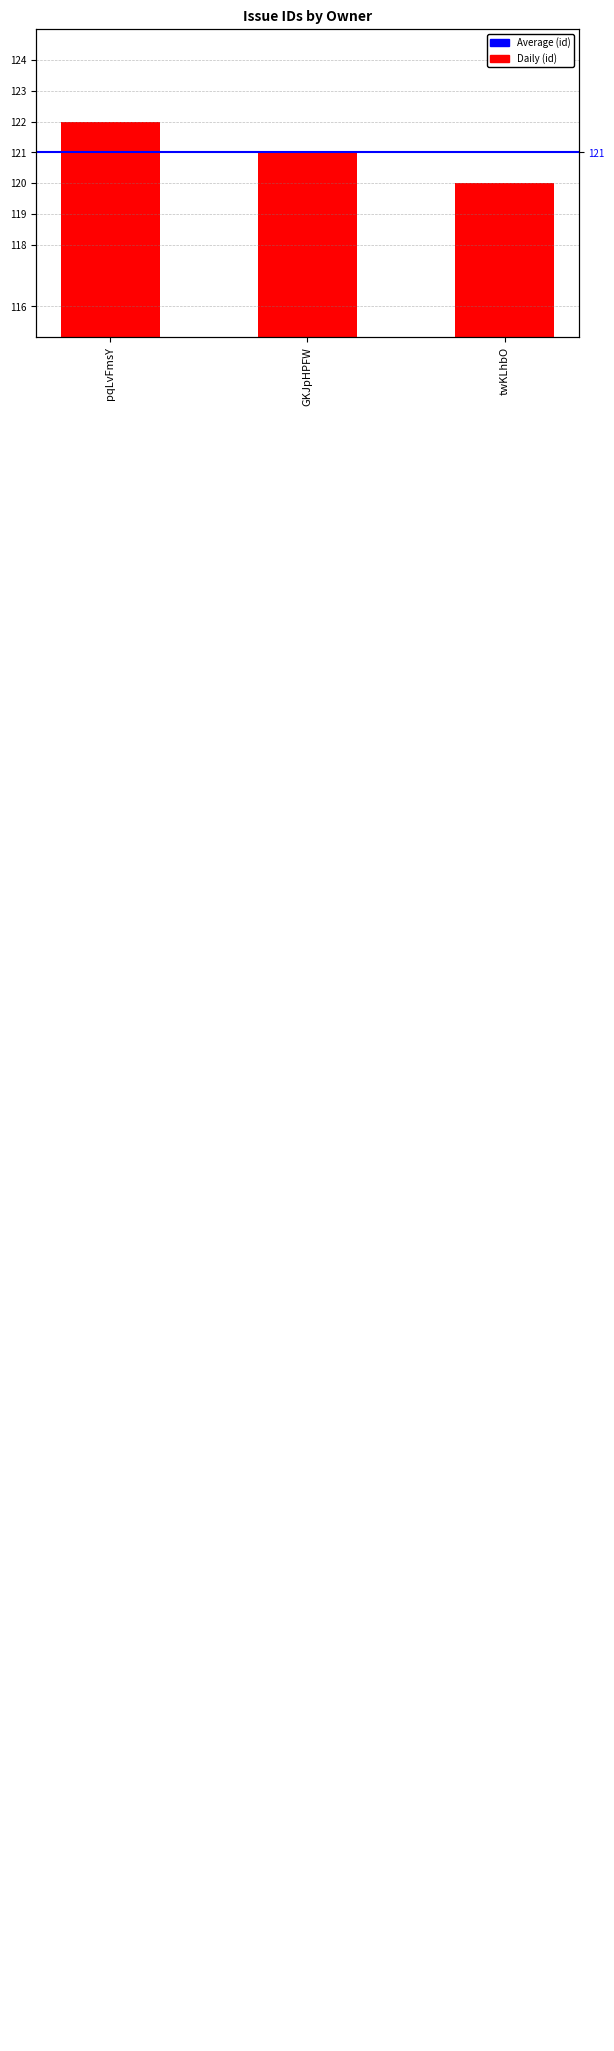

True or false: the data shows 122 at pqLvFmsY.

True